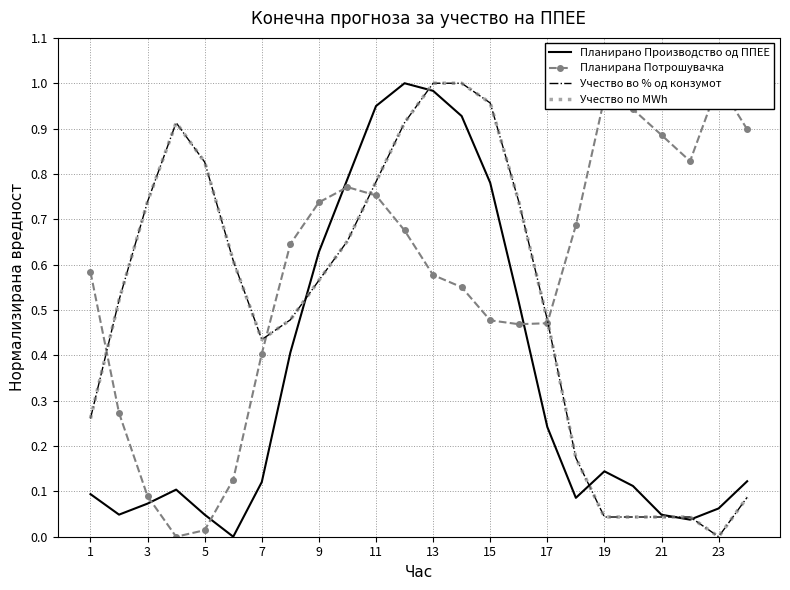

True or false: Планирано Производство од ППЕЕ has a value of 0.3 at 9.

False